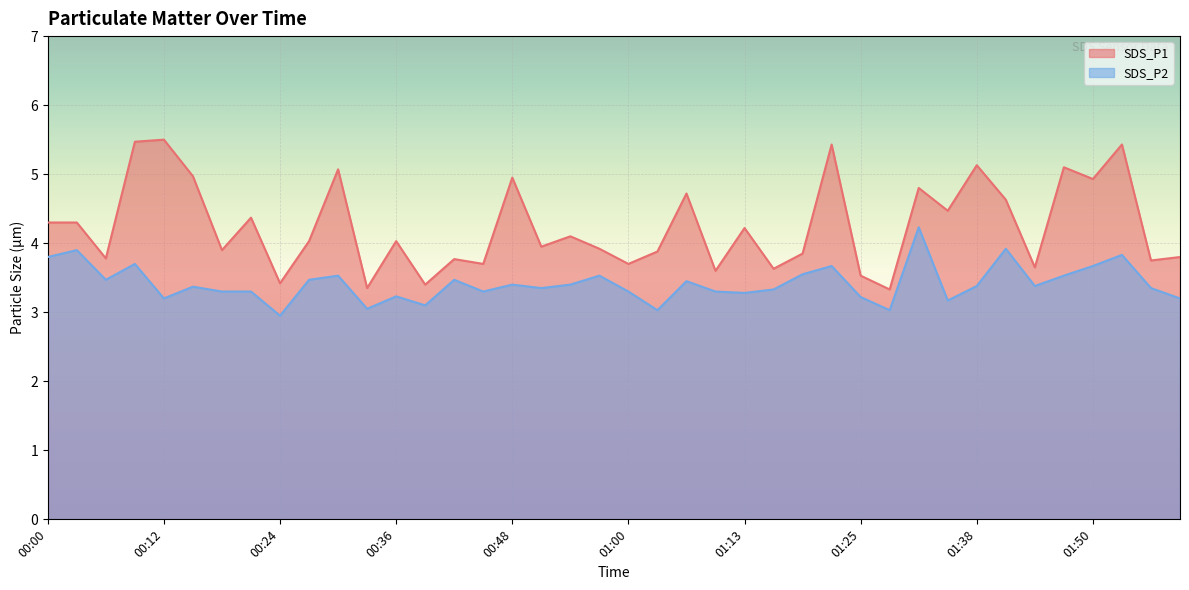

What is the spread (max minus min) of values at 01:28?

0.3